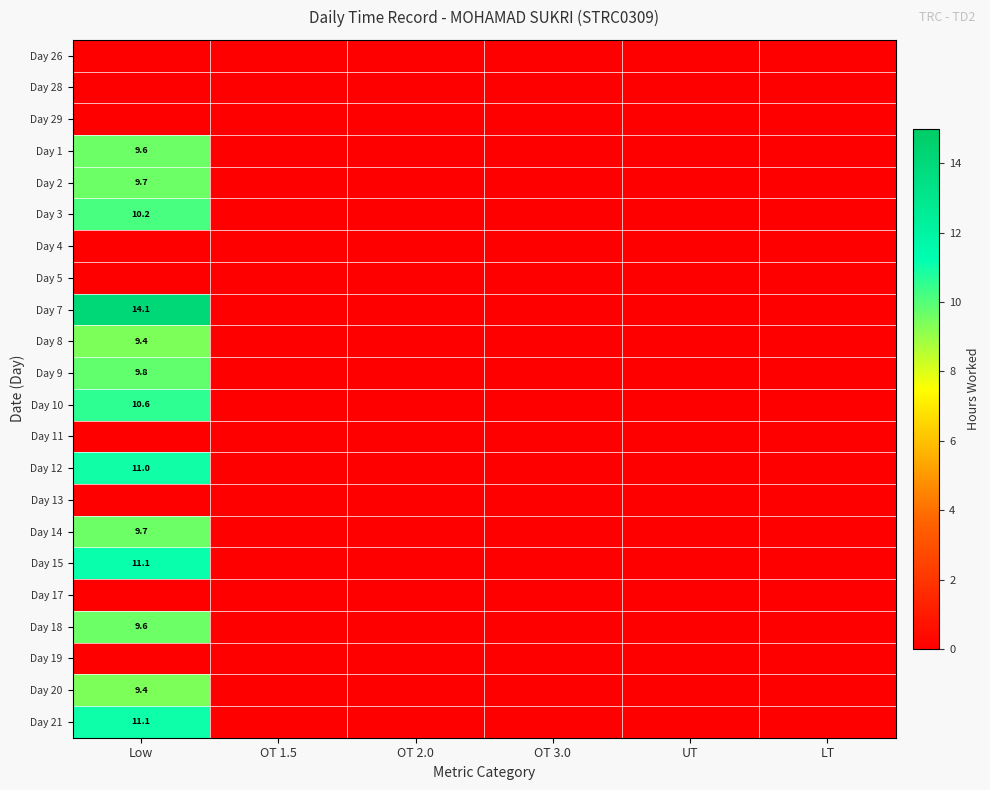

Rank the categories by Day 13 value from highest to lowest.

Low, OT 1.5, OT 2.0, OT 3.0, UT, LT